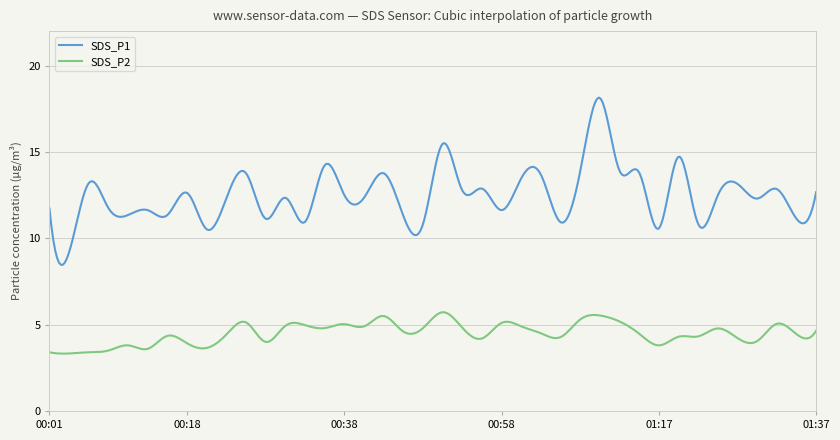

Which series has the largest total across all categories?

SDS_P1